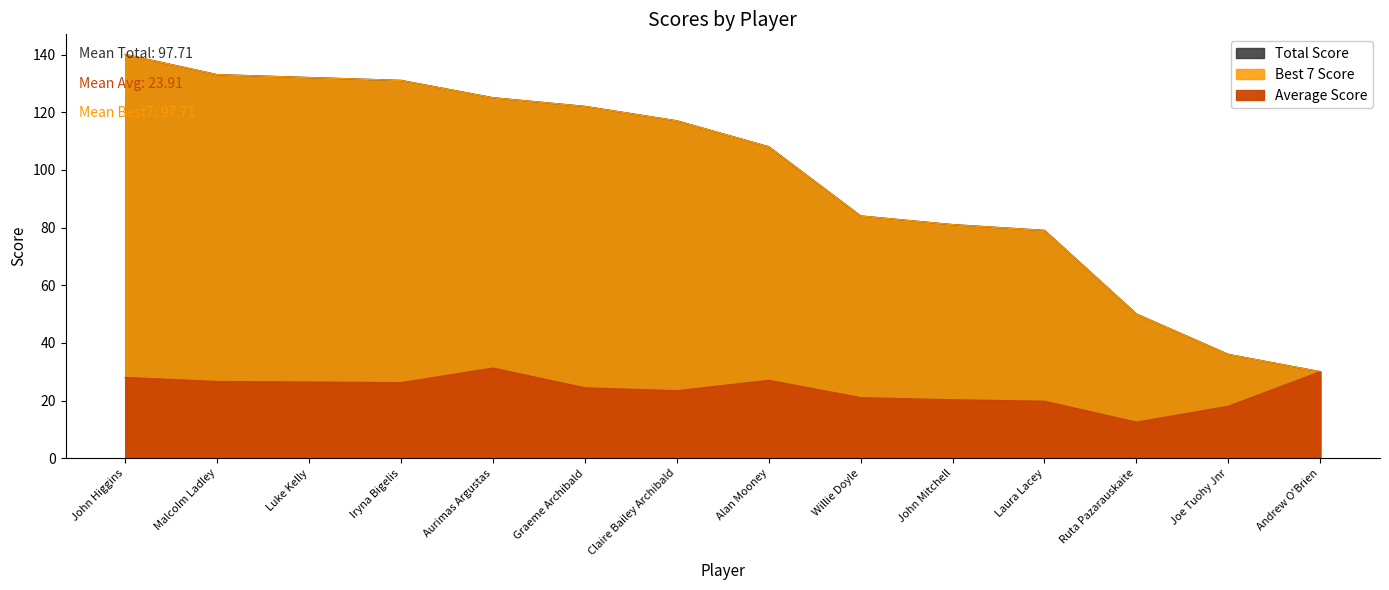

What is the maximum value for Total Score?

140.0